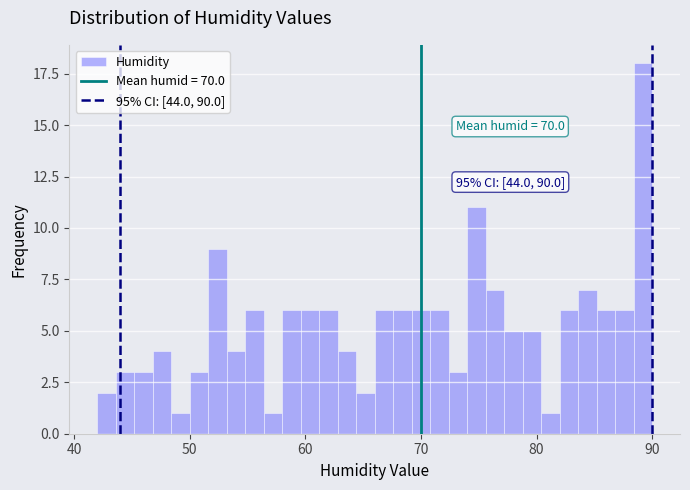

Read against the x-axis, roughly where is the centre of the tallest bar?

89